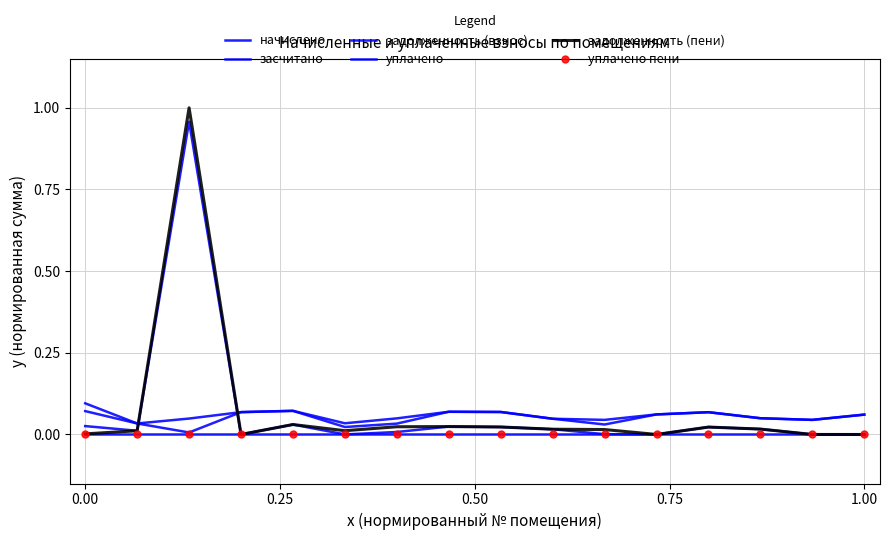

True or false: задолженность (пени) has more than 2 interior local peaks.

True